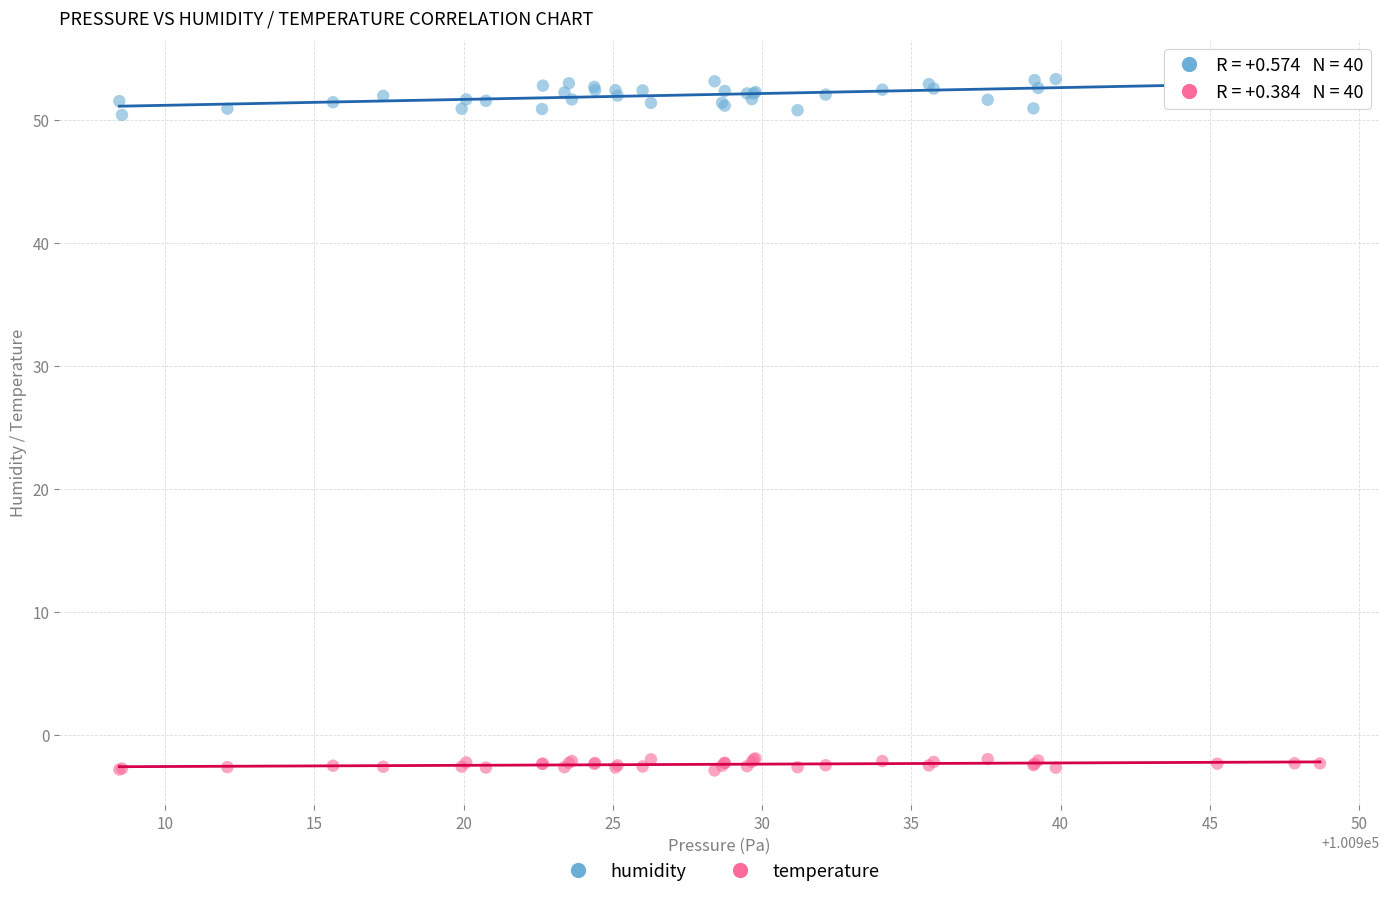

Which series reaches the maximum Y coordinate?

humidity